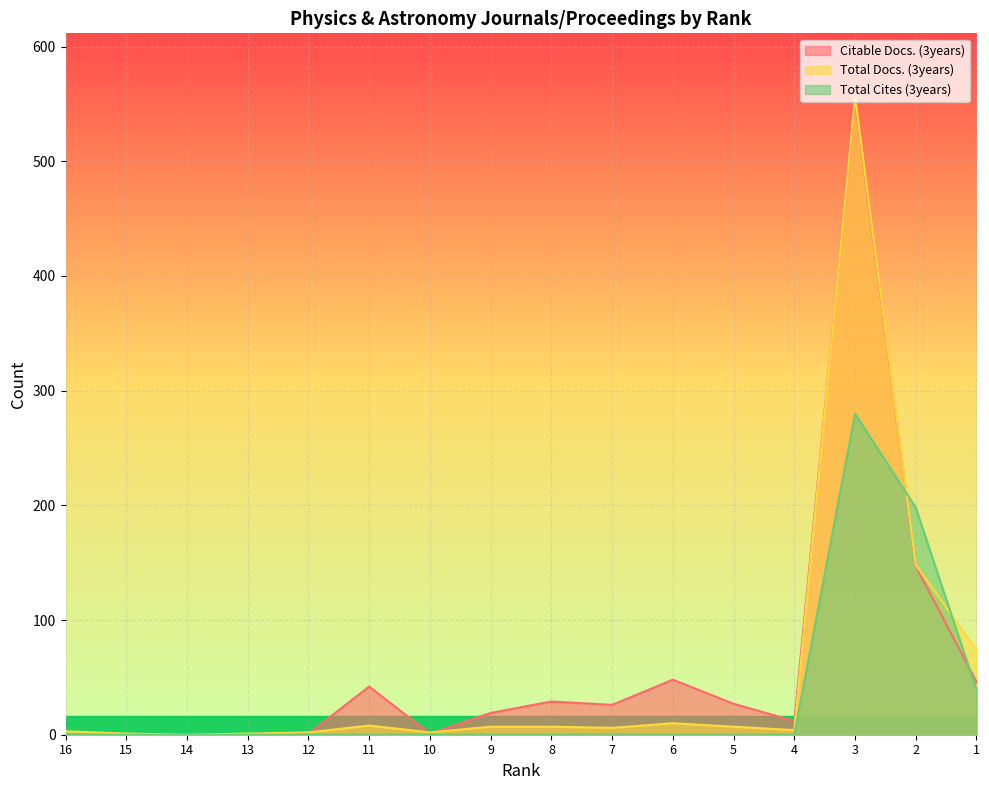

Which series ends up on top after the final intersection of Total Cites (3years) and Total Docs. (3years)?

Total Docs. (3years)